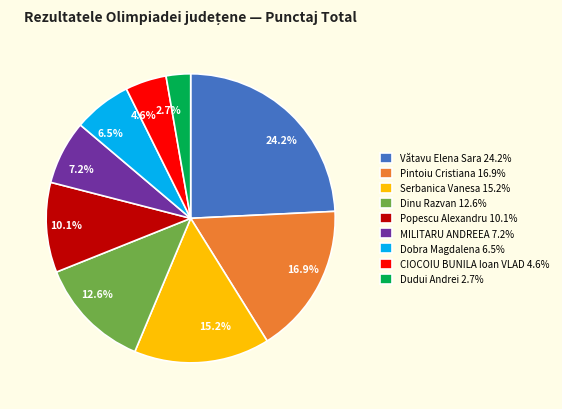

What percentage do Popescu Alexandru and Pintoiu Cristiana together represent?

27.0%